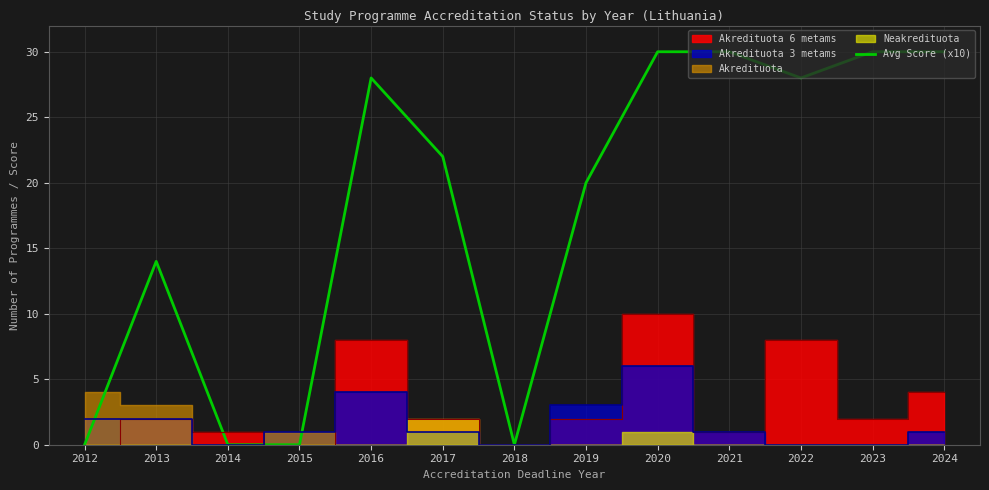

How many values exceed 22?

6